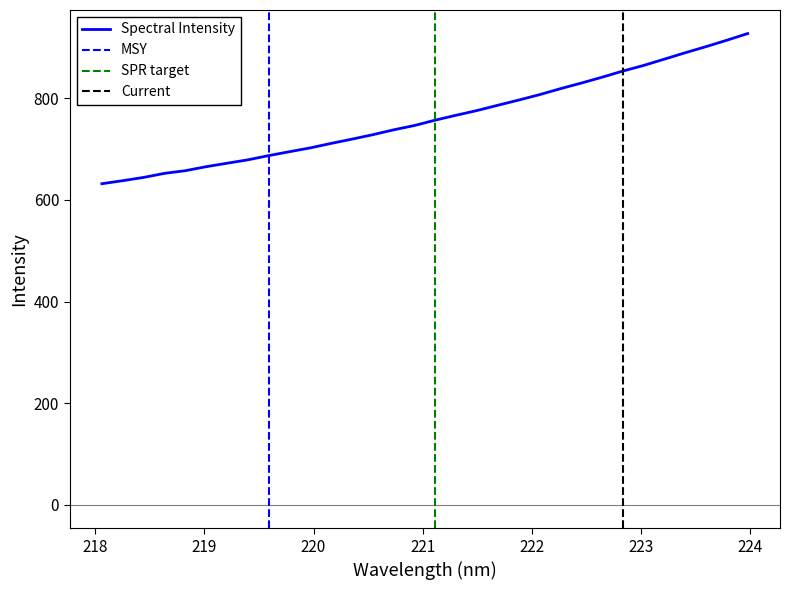

The value at 219.589 is 687.3. True or false?

True